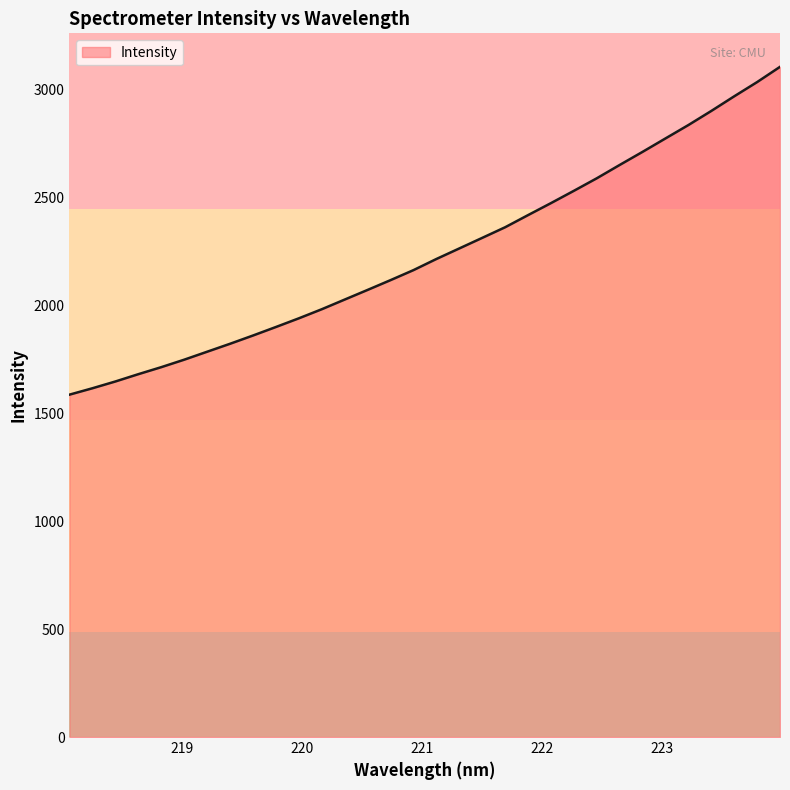

Reading left to right, what are all the values shown in this chart?

1586.3	1615.9	1647.3	1681.1	1713.6	1748.2	1785.1	1822.0	1860.3	1899.7	1940.0	1982.1	2026.9	2071.6	2116.9	2163.3	2214.9	2263.7	2312.7	2361.9	2418.2	2473.7	2530.7	2588.7	2650.5	2711.3	2773.5	2835.4	2900.7	2968.5	3034.4	3105.0